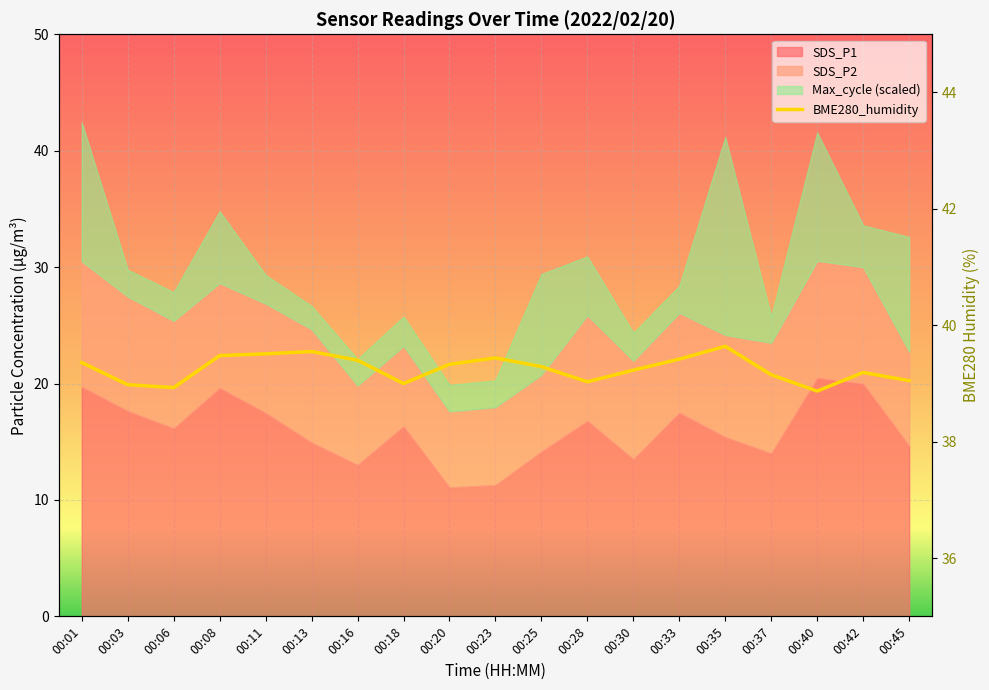

What is the average value?

39.3